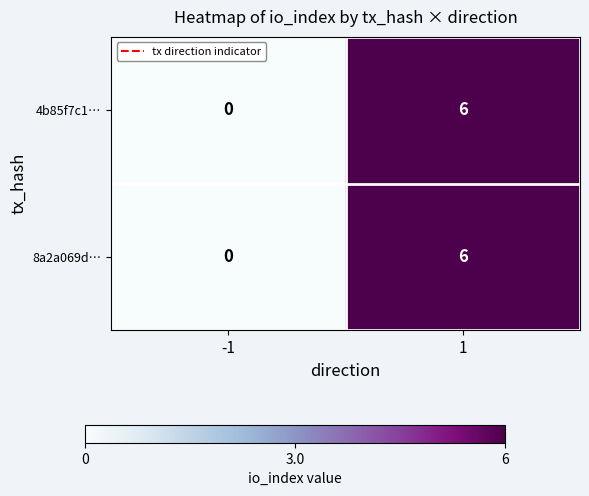

How many series are shown in this chart?

2